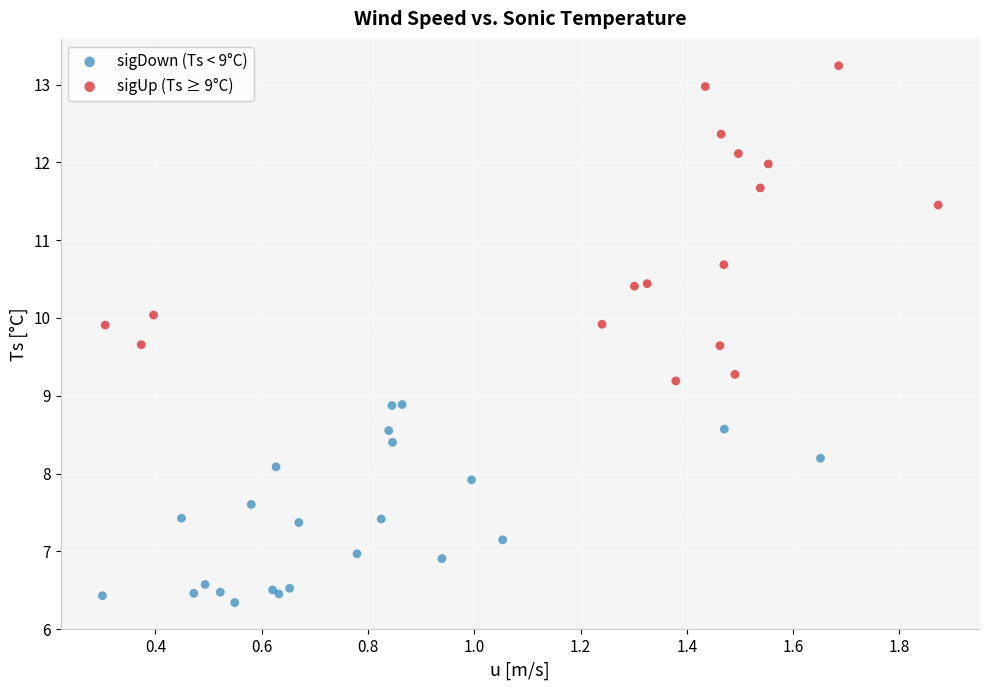

Which series reaches the minimum Y coordinate?

sigDown (Ts < 9°C)